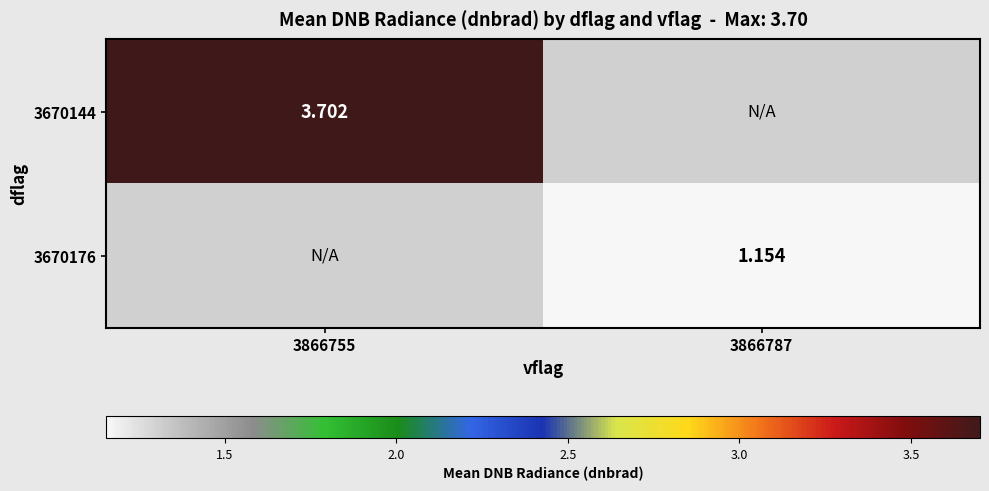

Is the value of 3670144 at 3866755 greater than the value of 3670176 at 3866787?

Yes